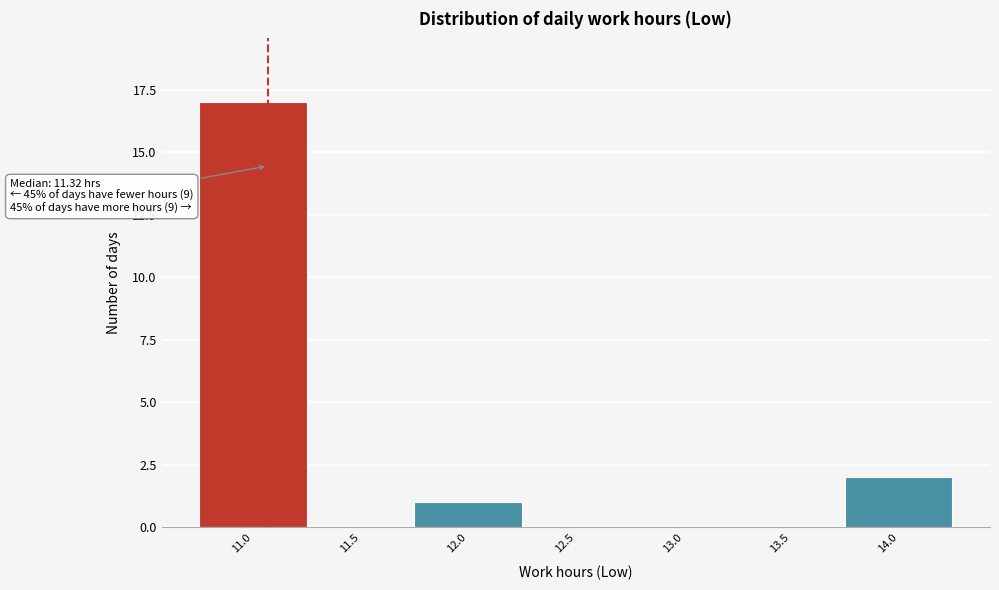

Reading left to right, extract all data points from this chart.

11.0=17	11.5=0	12.0=1	12.5=0	13.0=0	13.5=0	14.0=2